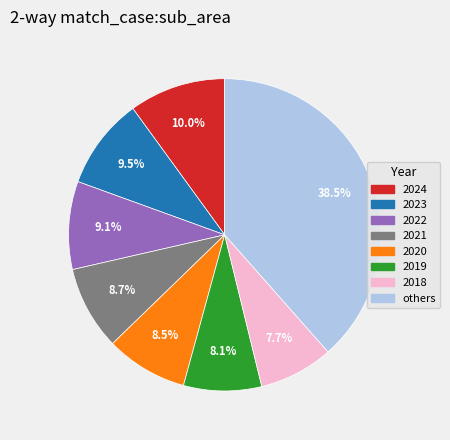

Is there a majority slice in this chart?

No